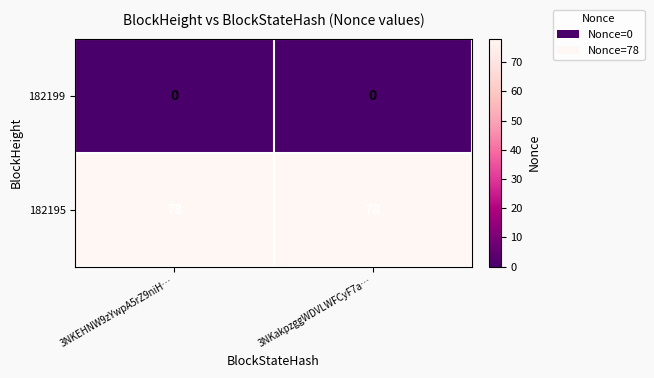

What is the total value across all series at 3NKakpzggWDVLWFCyF7a…?

78